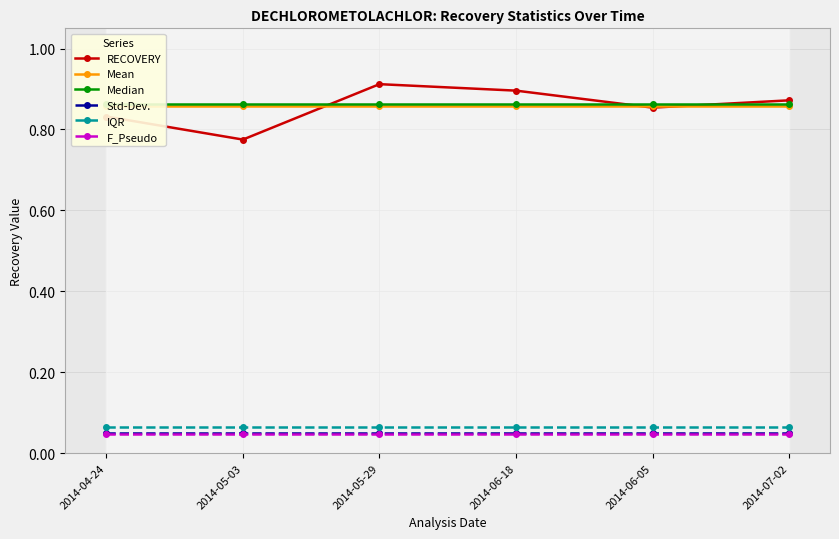

What is the sum of all Mean values?

5.1